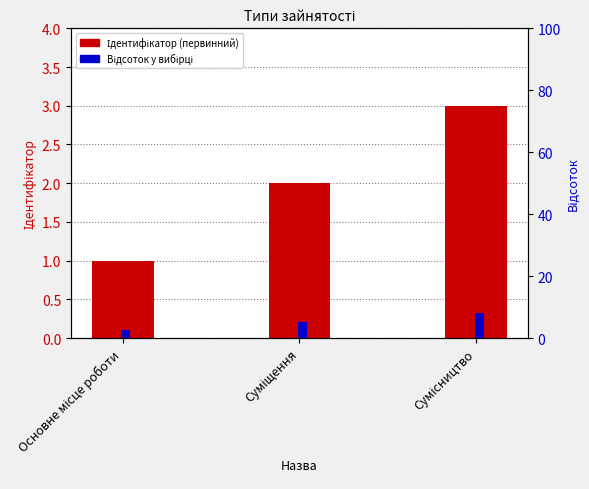

Which series has the largest total across all categories?

Відсоток у вибірці